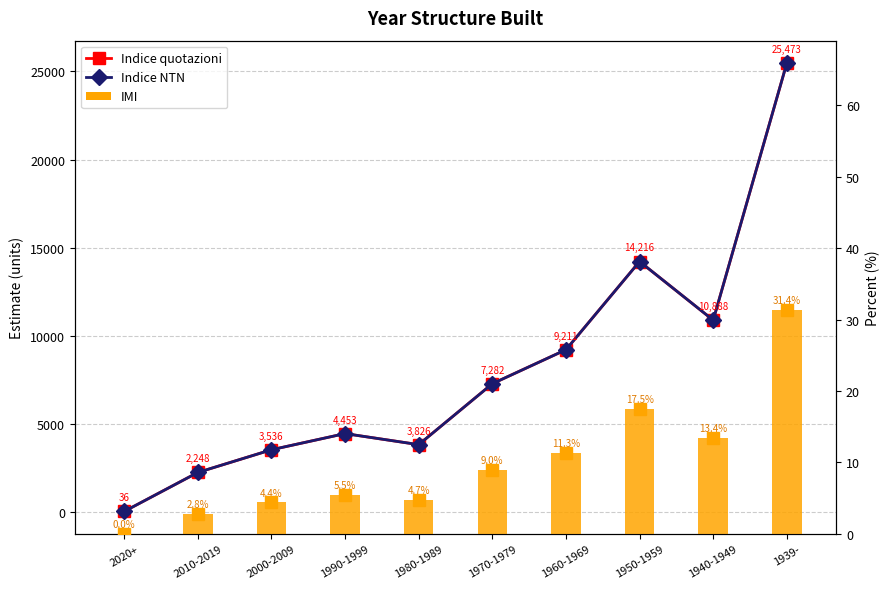

Which series changed the most between 1980-1989 and 1939-?

Indice quotazioni